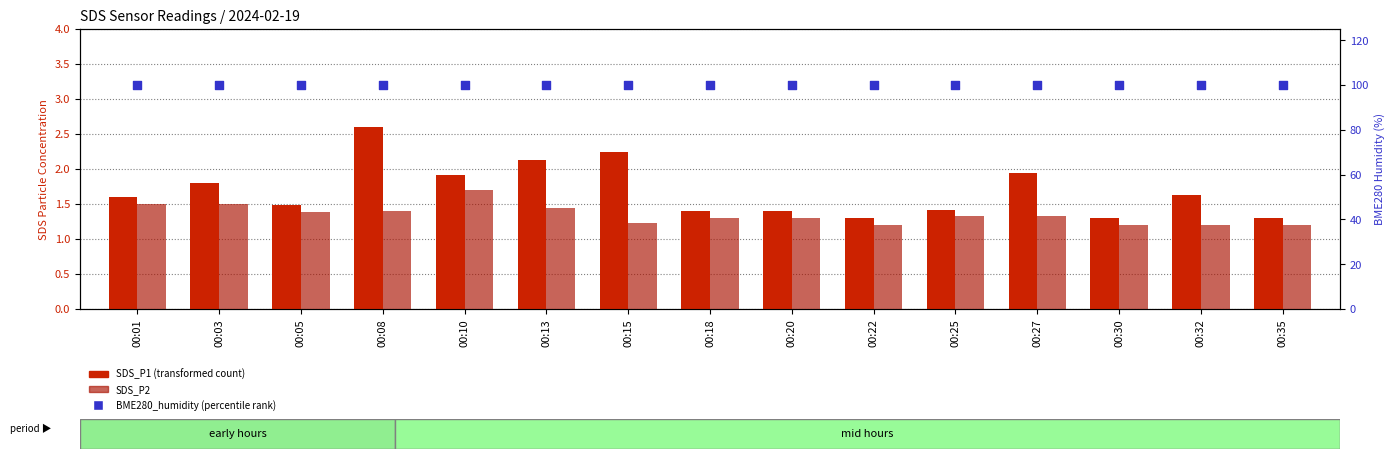

At how many categories does at least one series exceed 42?

15